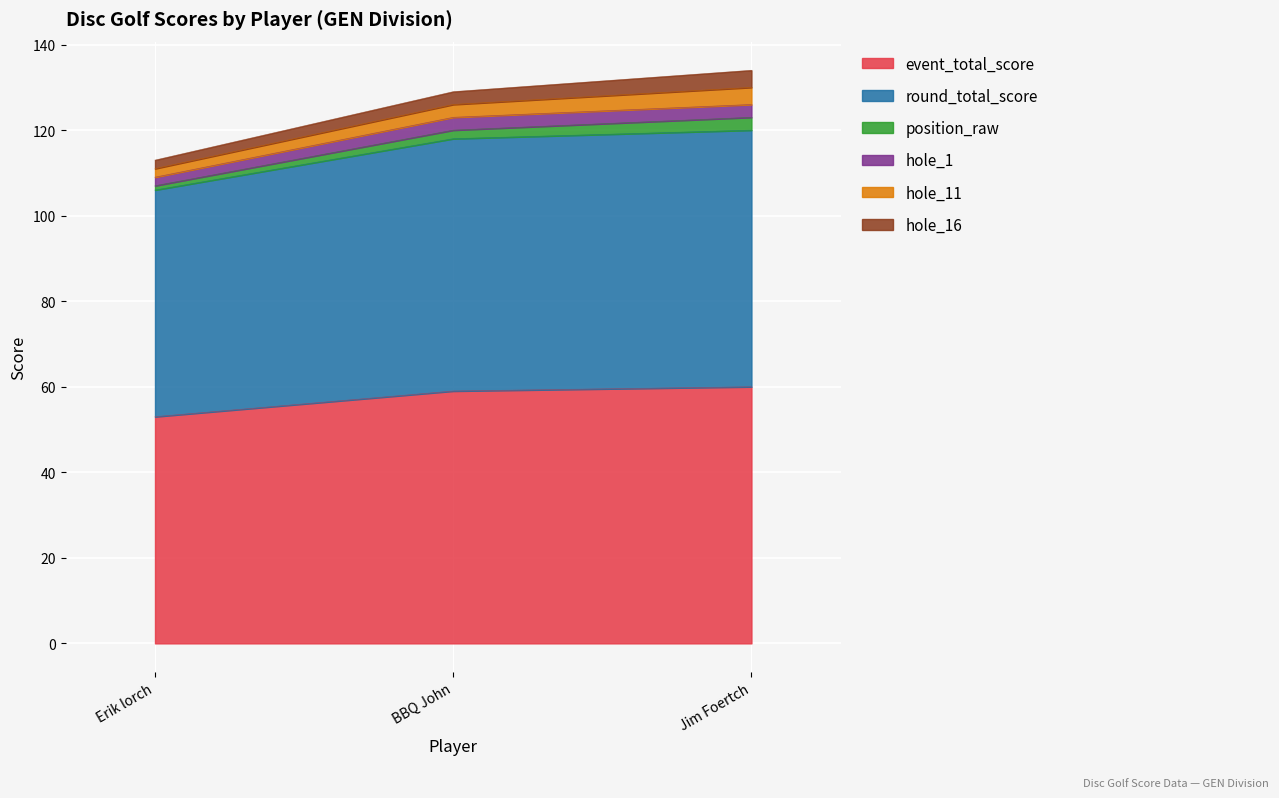

Which category has the highest value in the event_total_score series?

Jim Foertch